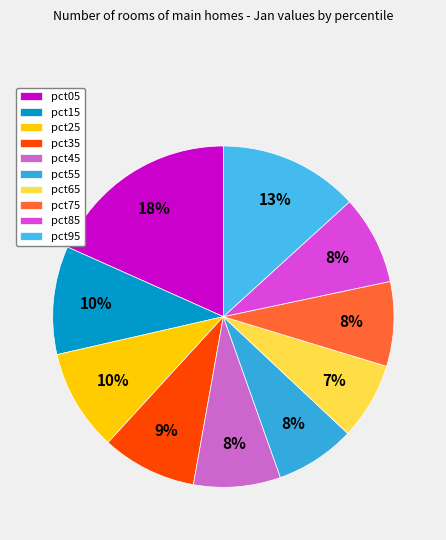

Count the number of slices in the pie.

10